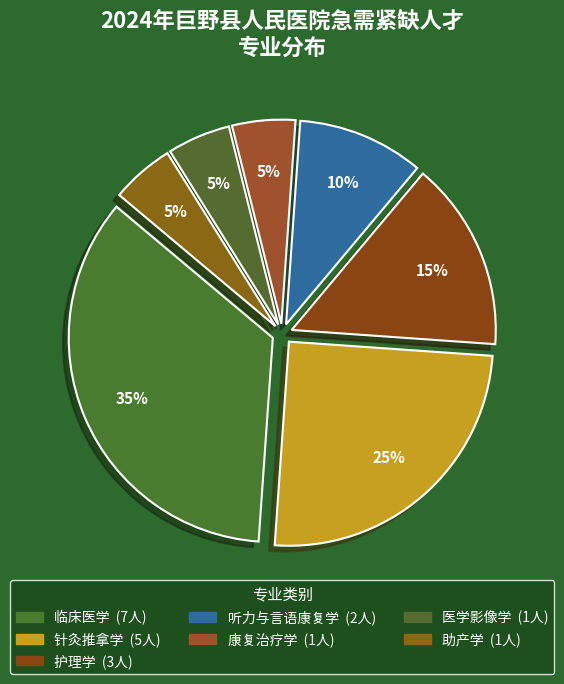

How many slices are in this pie chart?

7